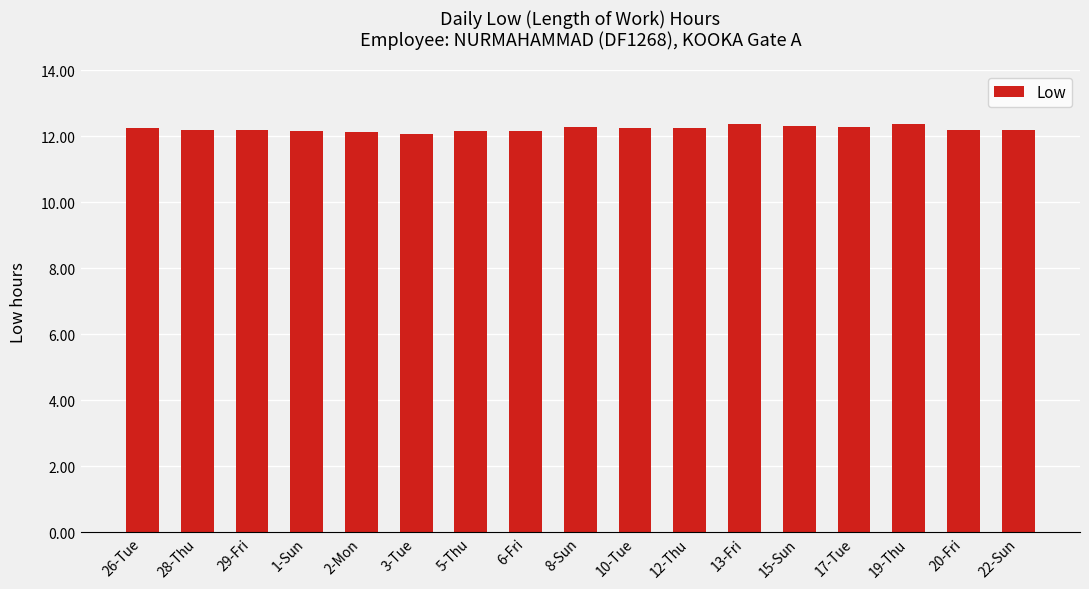

The value at 29-Fri is 4.2. True or false?

False